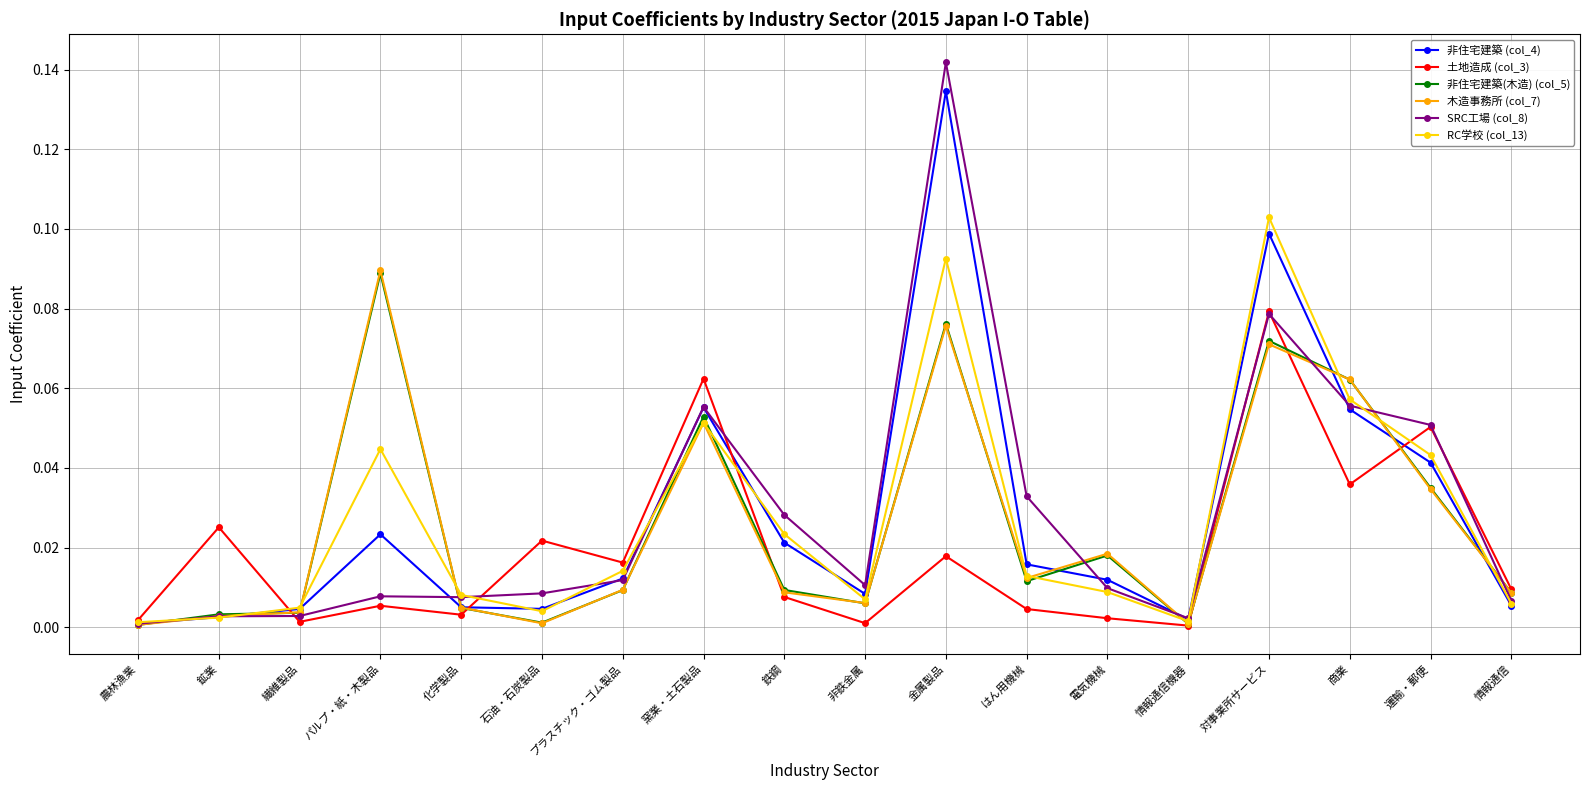

Which category has the highest value in the SRC工場 (col_8) series?

金属製品